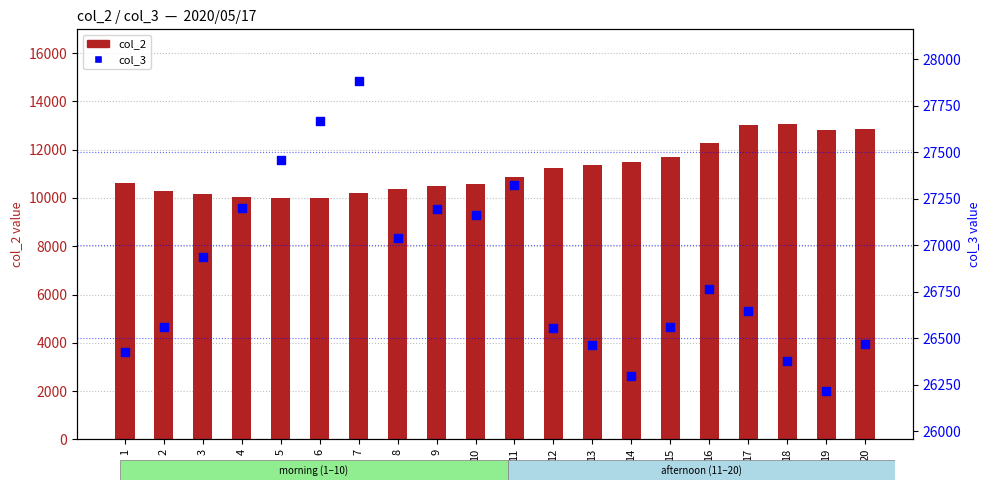

At how many categories does at least one series exceed 18929?

20